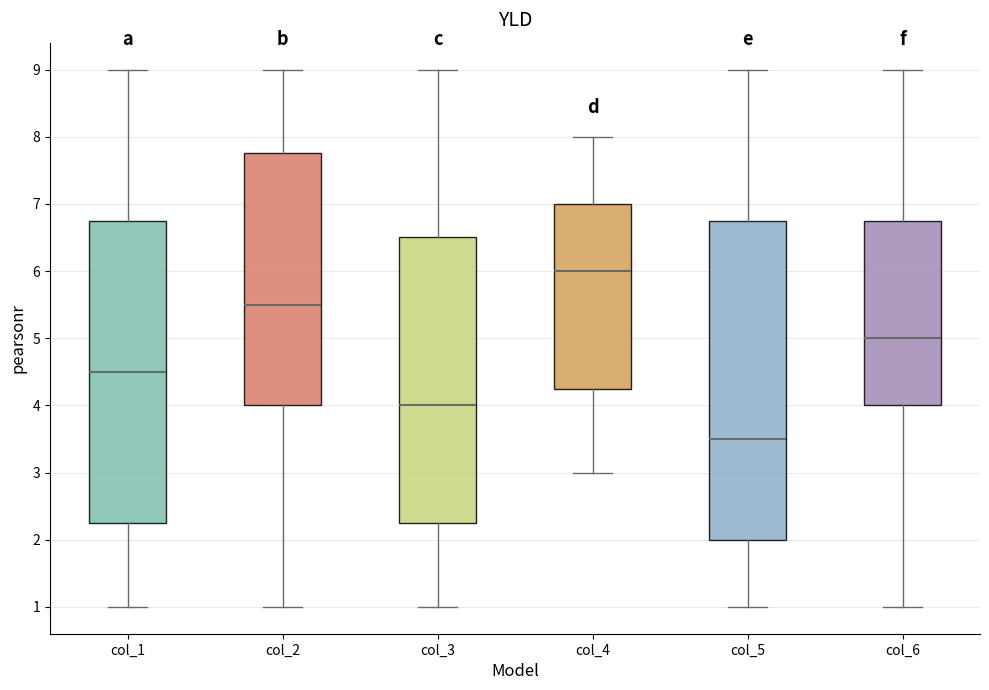

Comparing the boxes themselves (not the whiskers), which one is the tallest?

col_5